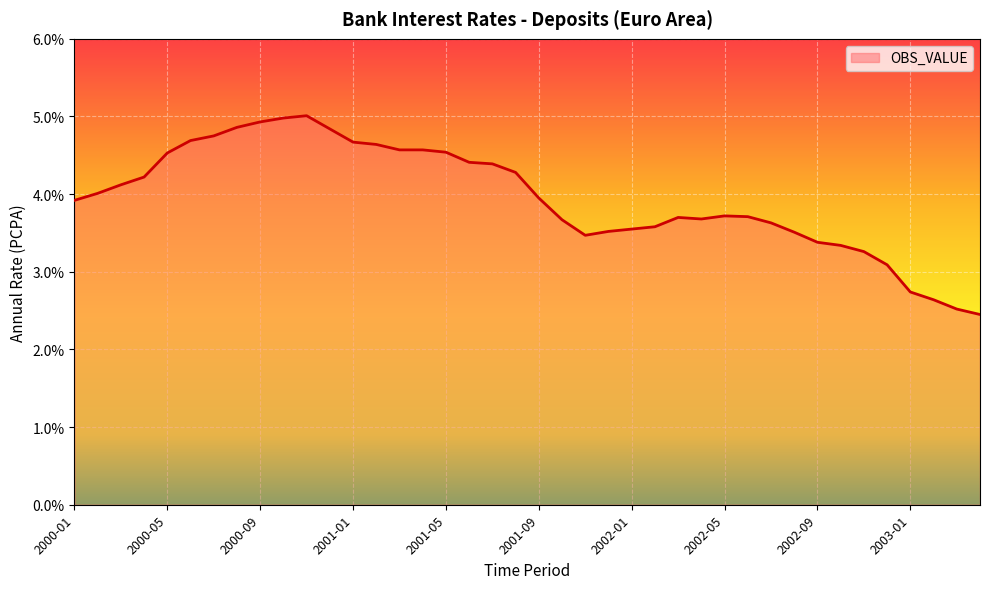

What is the maximum value shown in the chart?

5.0